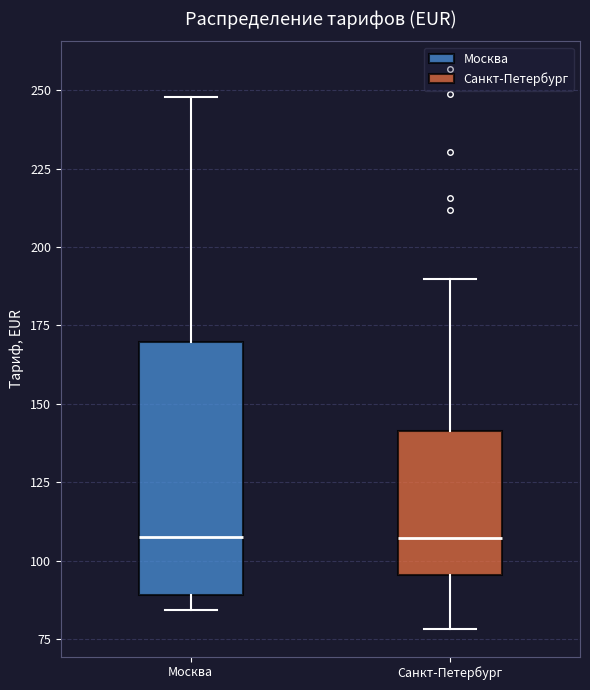

Where does the lower whisker of the box for Санкт-Петербург end on the y-axis? The values are not printed on the chart, so give them approximately, as read against the axis.

80